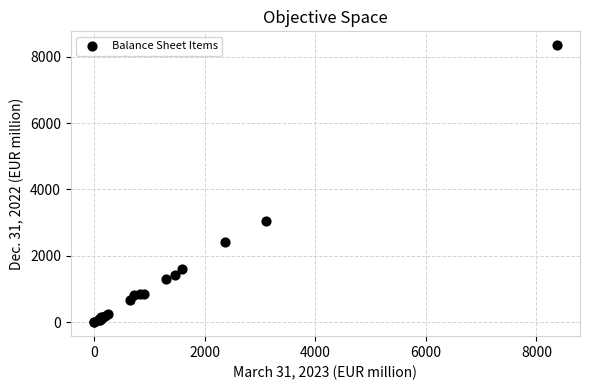

What Y value in the scatter plot is closest to 4173?

3054.1